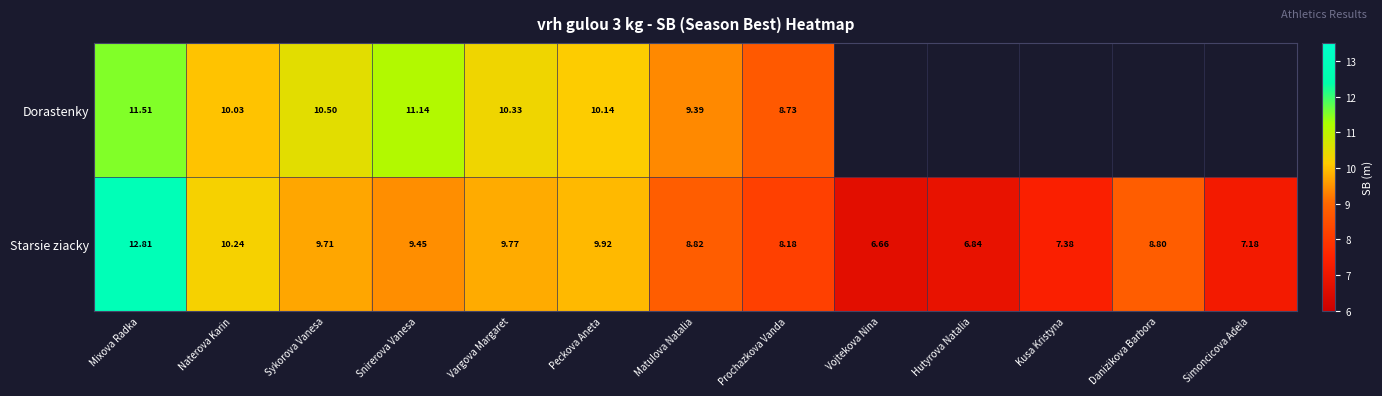

Where does the Starsie ziacky series first go above 8?

Mixova Radka